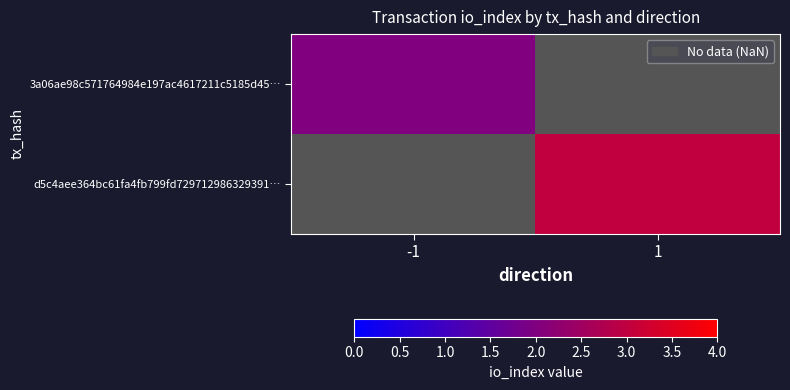

The 3a06ae98c571764984e197ac4617211c5185d45… series shows 2.0 at -1. True or false?

True